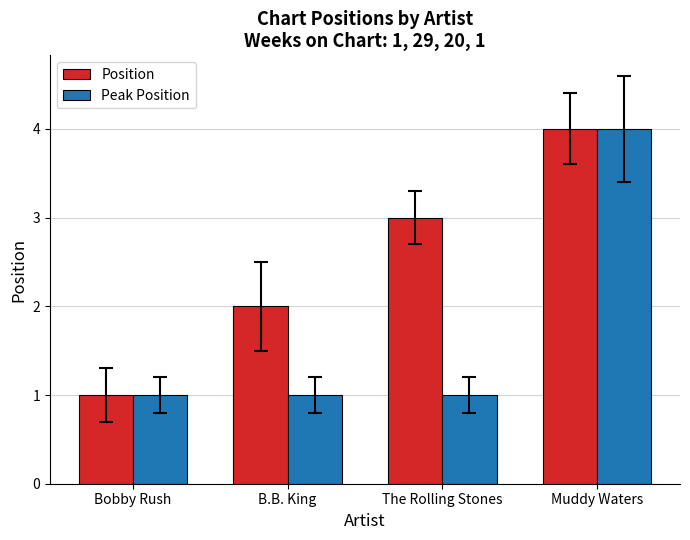

Which category has the highest value in the Position series?

Muddy Waters